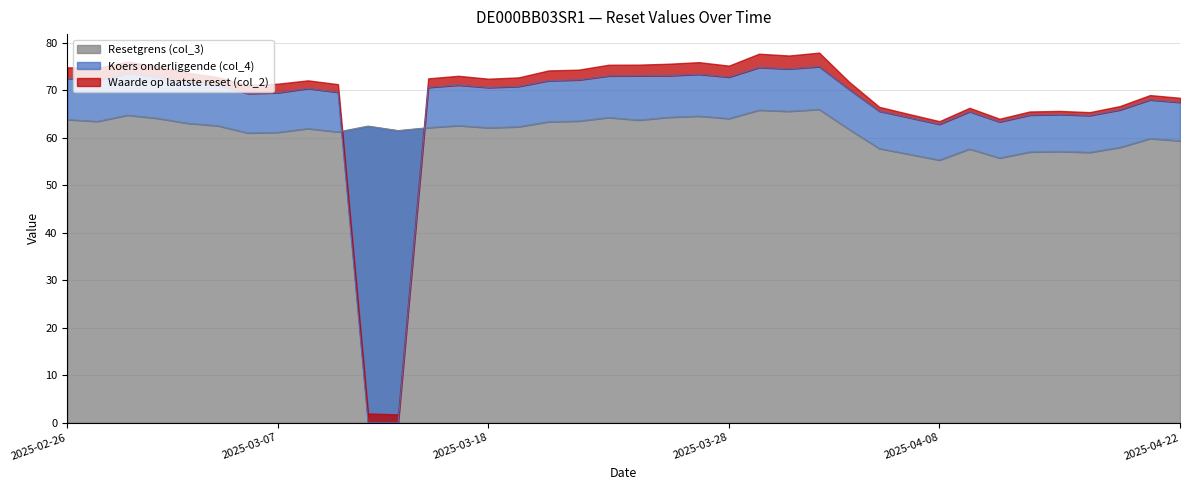

The Resetgrens (col_3) series shows 20.7 at 2025-03-07. True or false?

False